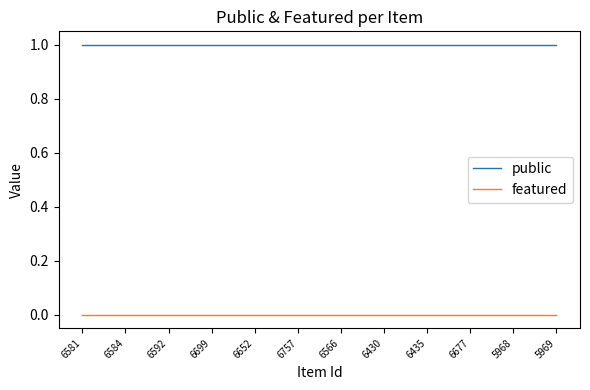

Rank the series at 6566 from lowest to highest value.

featured, public